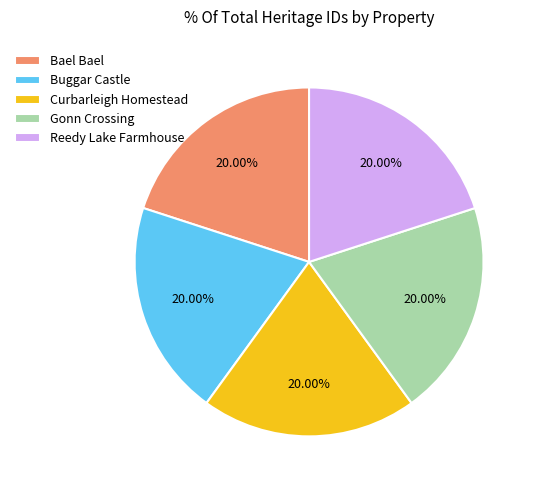

The Curbarleigh Homestead slice represents 28% of the pie. True or false?

False